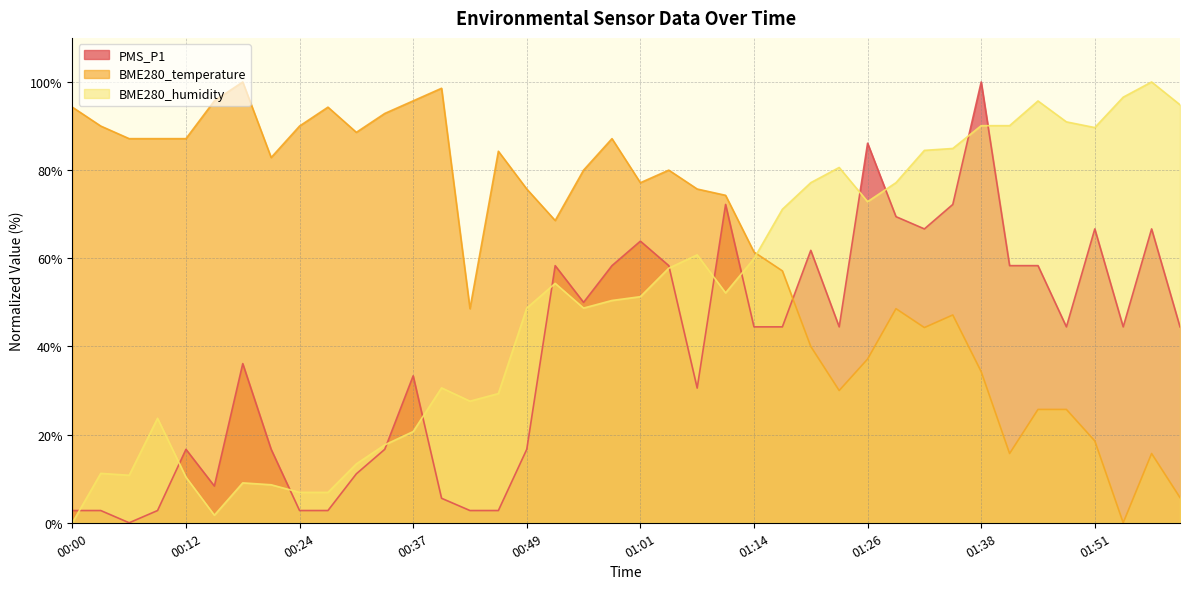

How many positive values does the PMS_P1 series have?

39